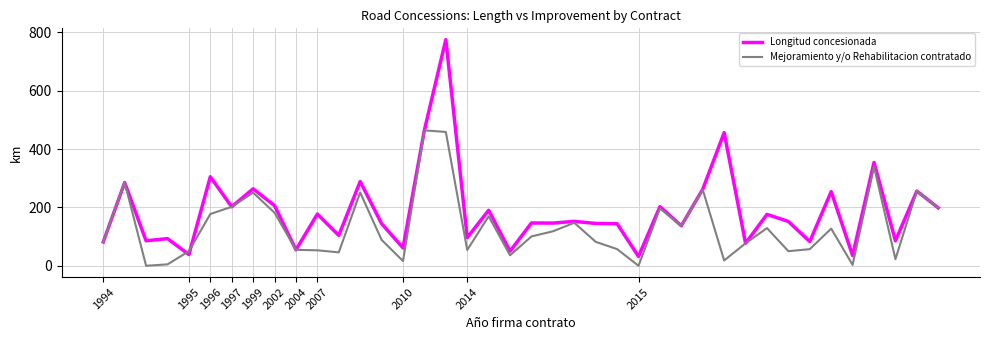

Count the number of data series in this chart.

2